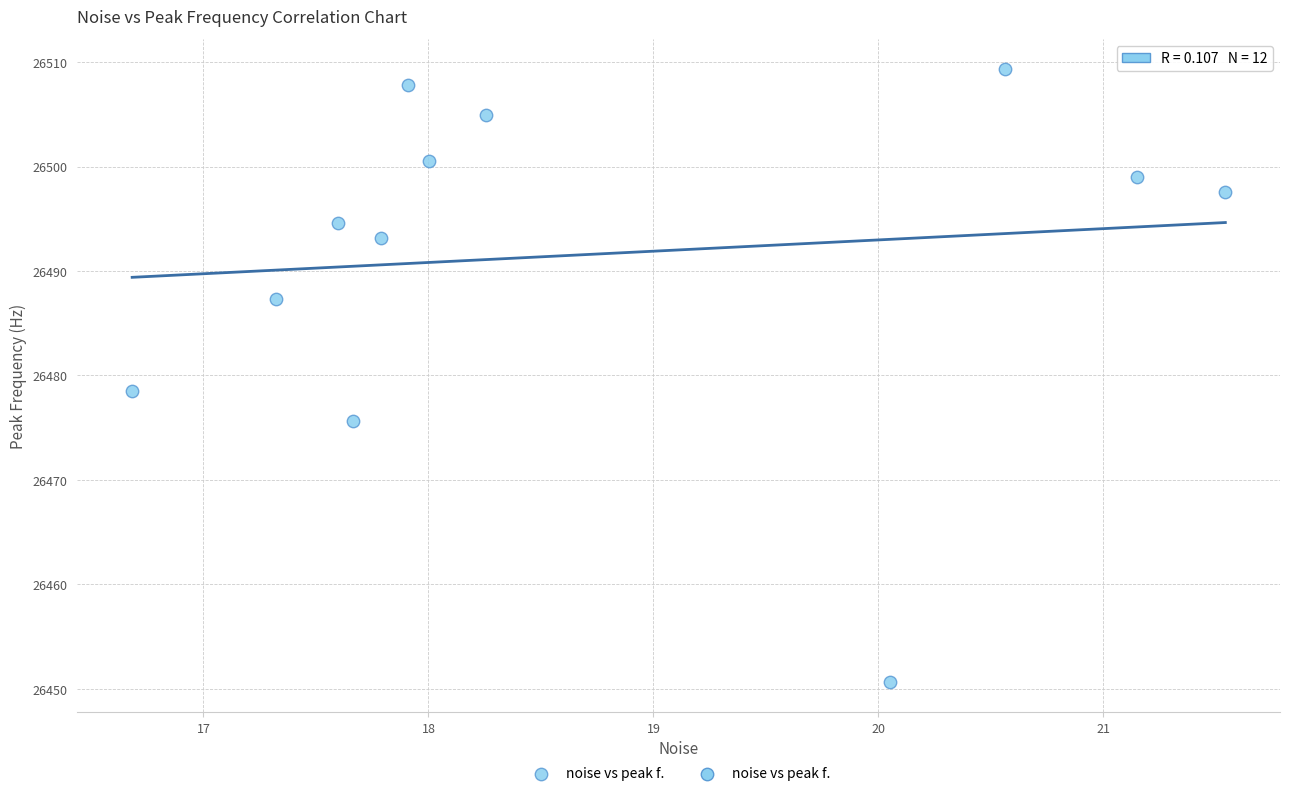

What Y value in the scatter plot is closest to 26480?

26478.5